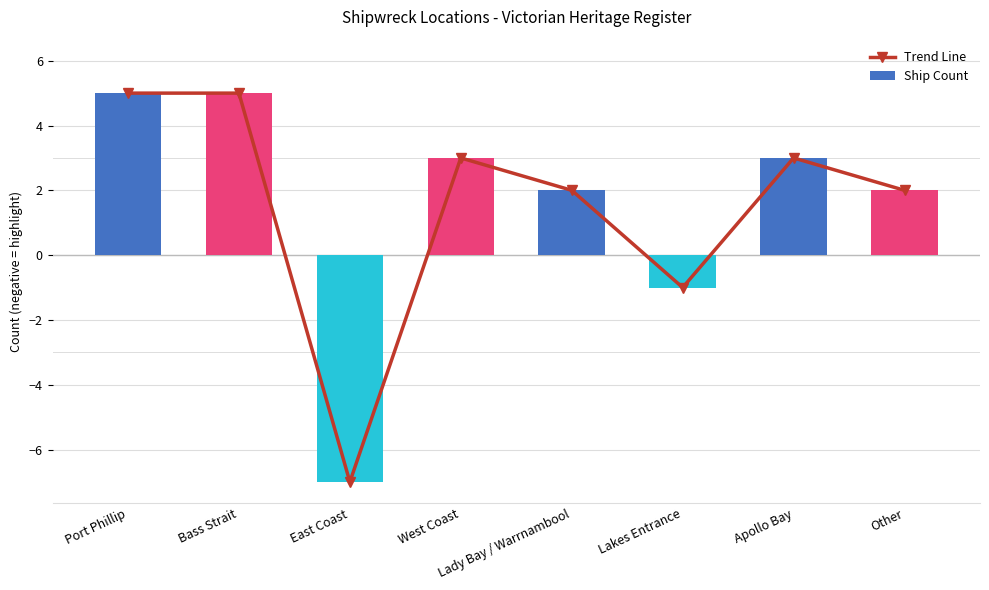

How many values in Ship Count are below zero?

2